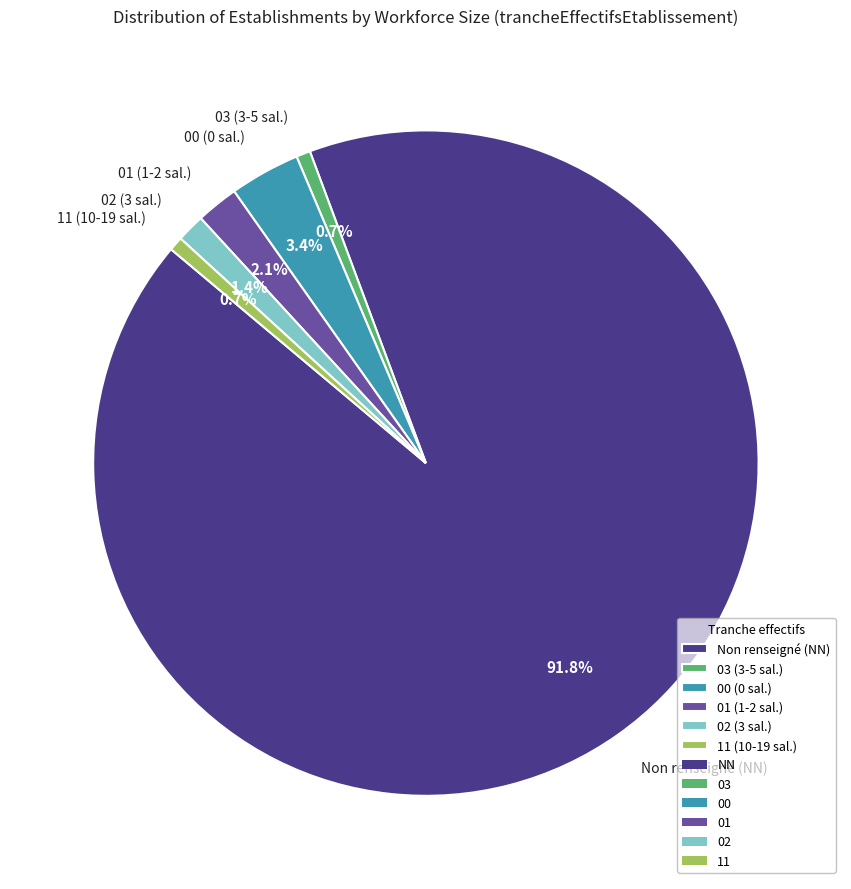

Which category has the biggest portion of the pie?

Non renseigné (NN)